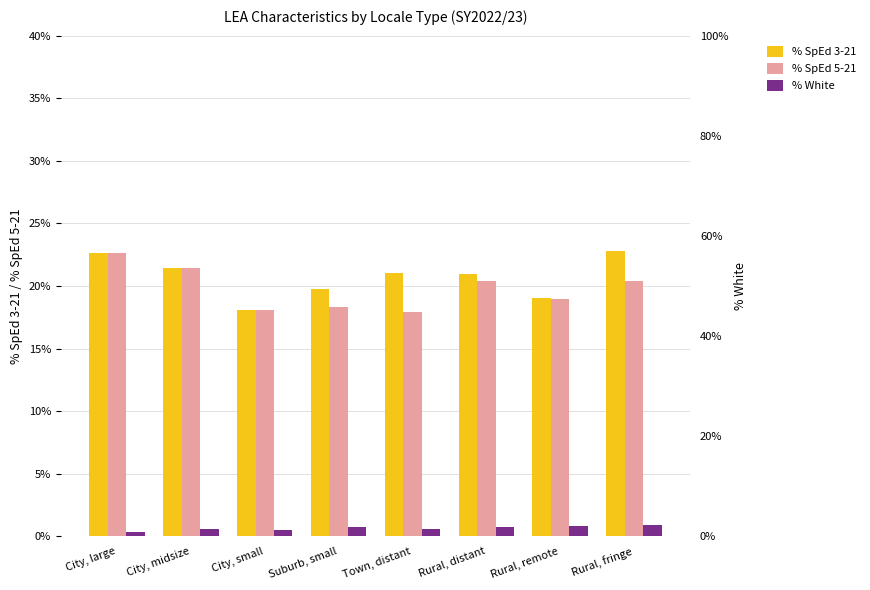

At which category does the chart reach its minimum across all series?

City, large